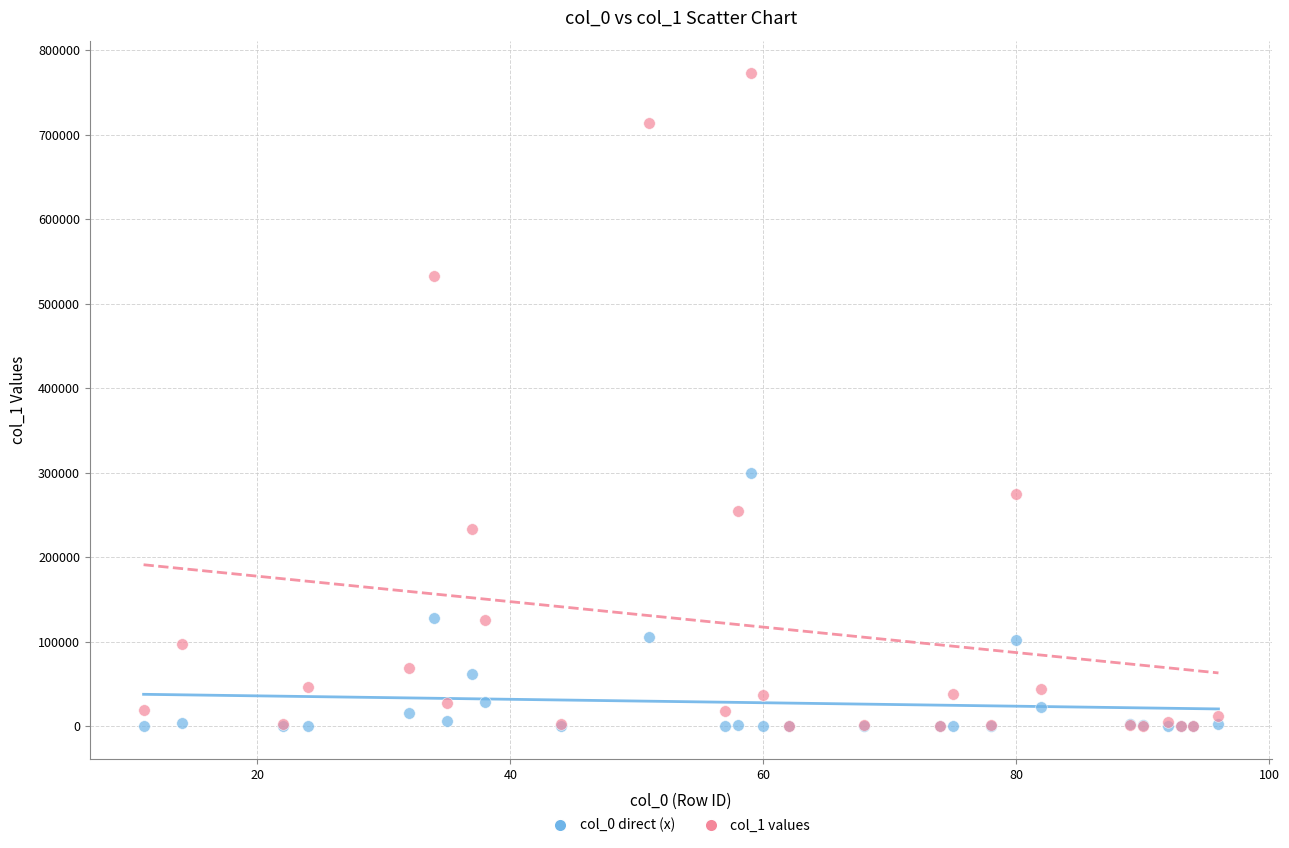

Across all series, what Y value is closest to 386468?

300017.0